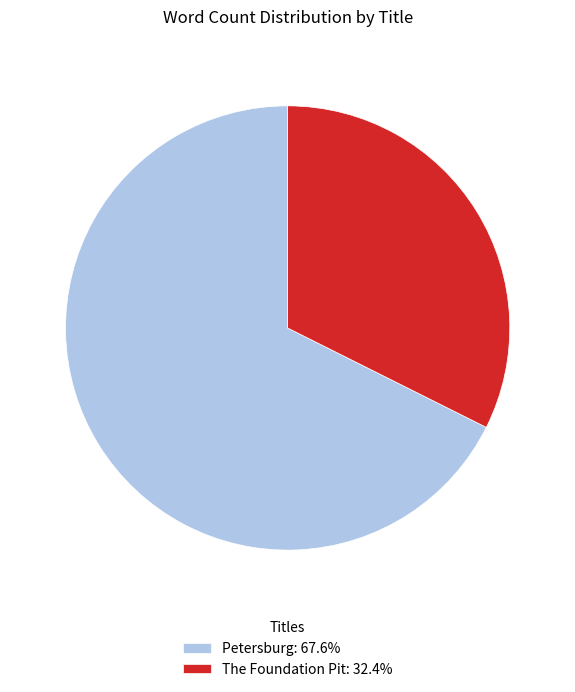

Approximately how many times larger is the value at The Foundation Pit: 32.4% compared to Petersburg: 67.6%?

0.5